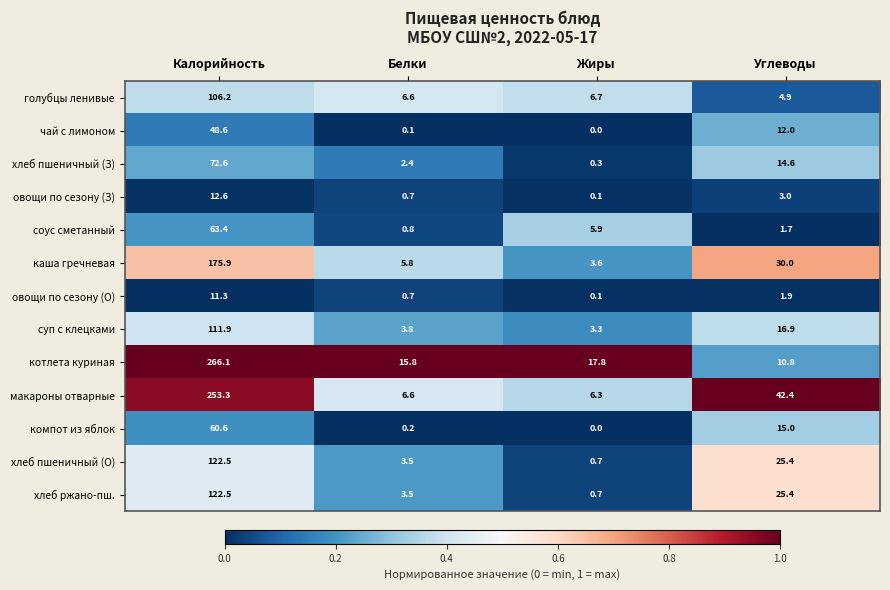

What is the sum of the голубцы ленивые values at Углеводы and Калорийность?

111.1